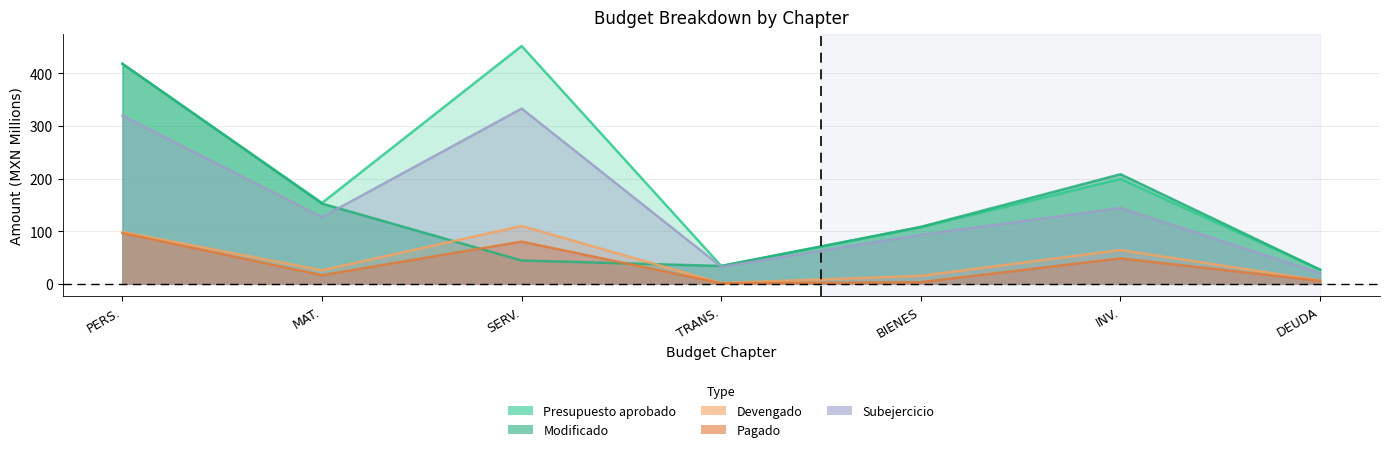

True or false: Modificado and Subejercicio intersect in this chart.

True